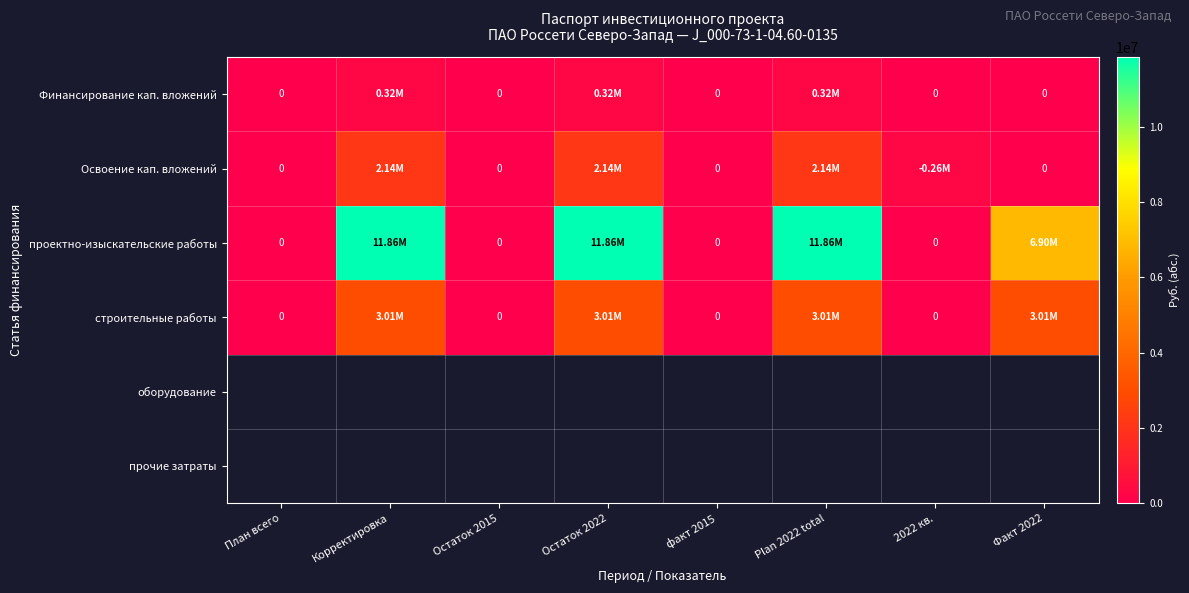

What is the total value across all series at Plan 2022 total?

17331933